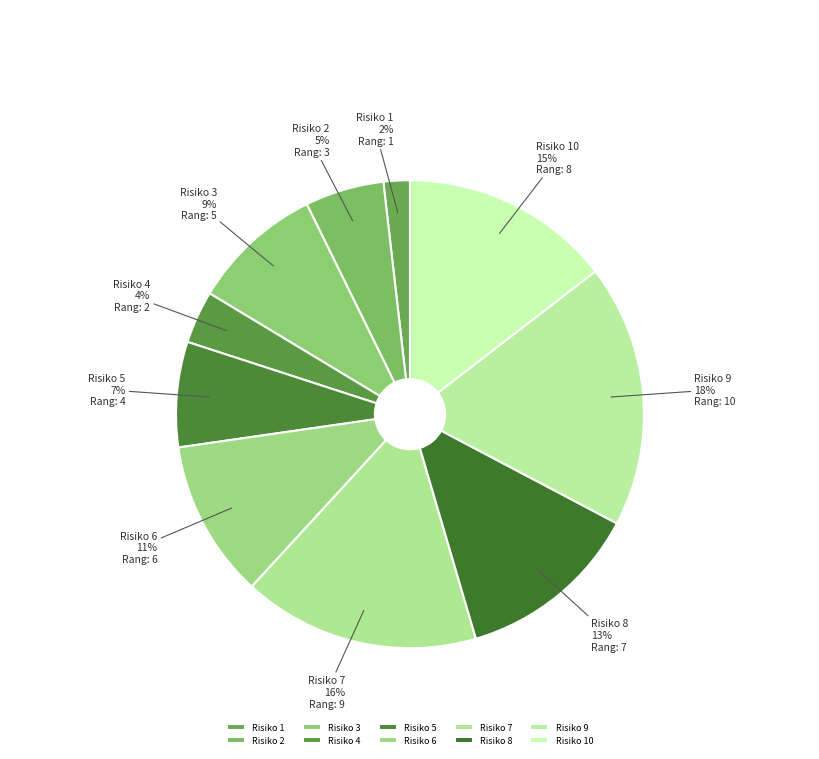

Which category has the smallest portion of the pie?

Risiko 1